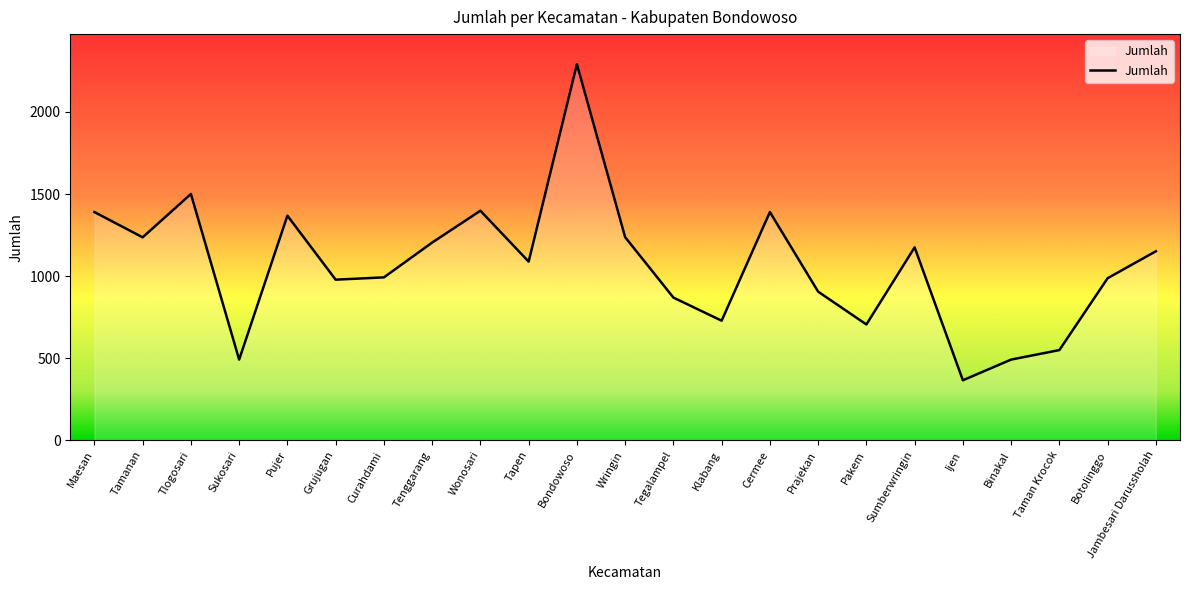

What is the ratio of the value at Pakem to the value at Sumberwringin?

0.6